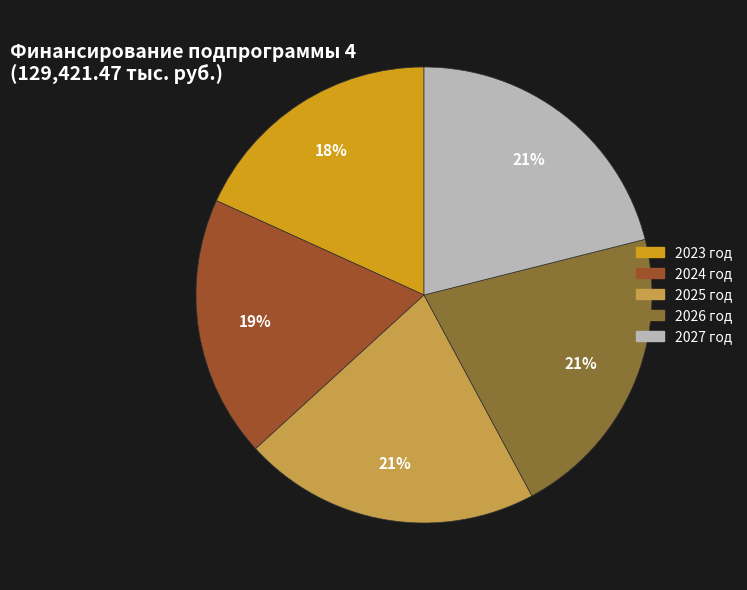

How many segments does this pie chart have?

5